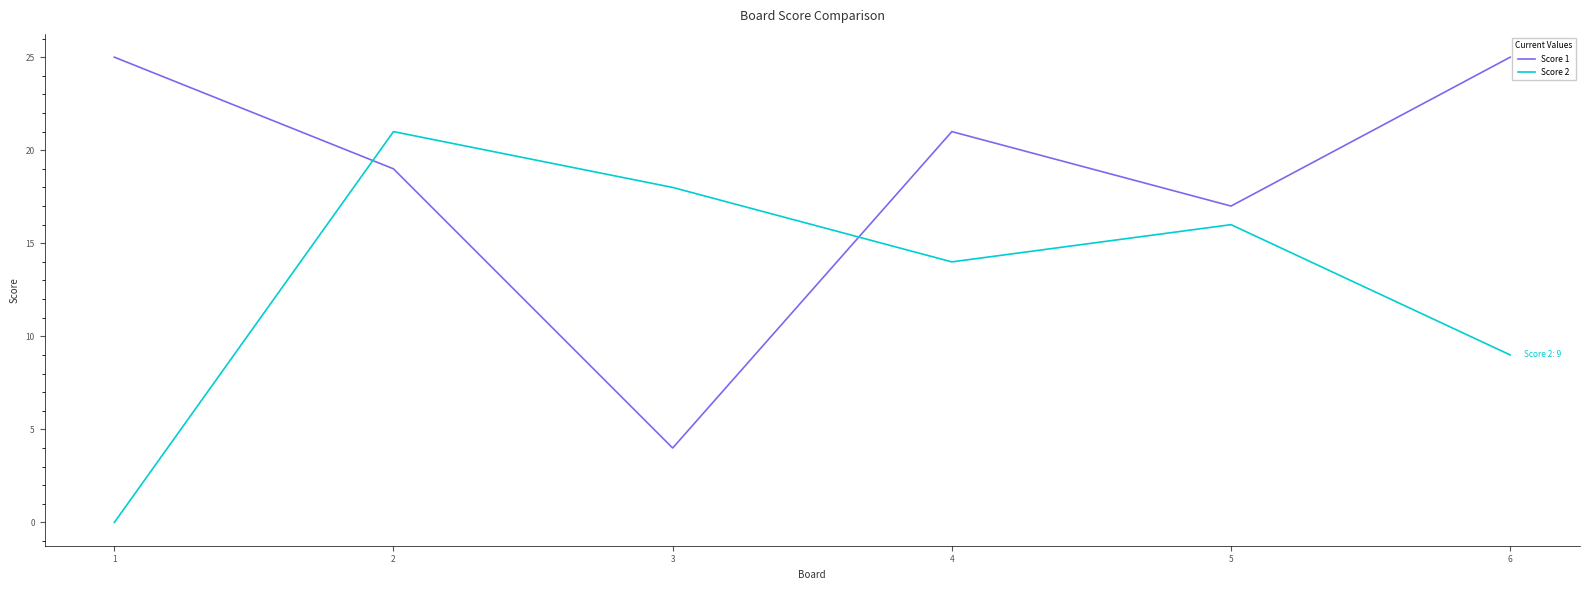

The Score 1 series shows 7 at 3. True or false?

False